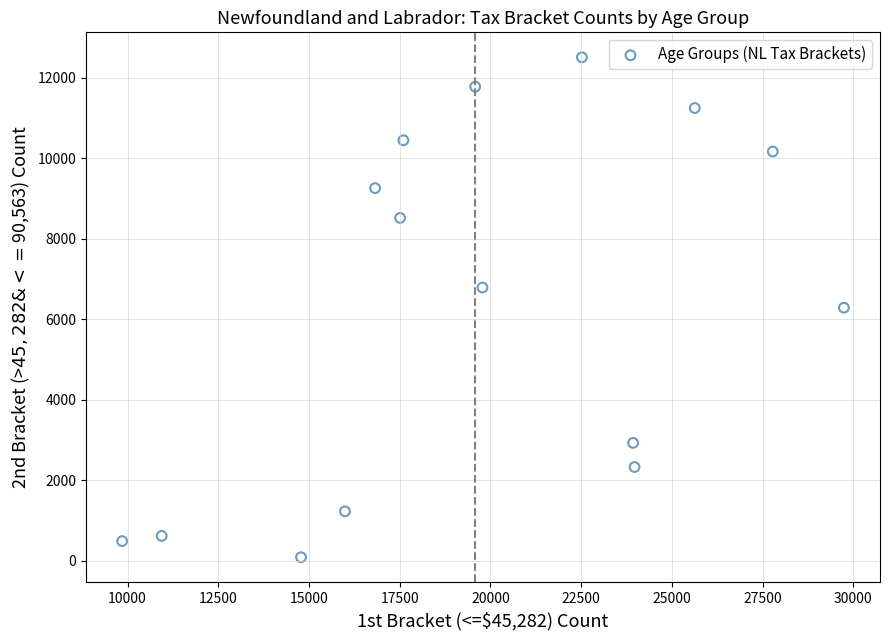

What is the range of X values (max minus min)?

19890